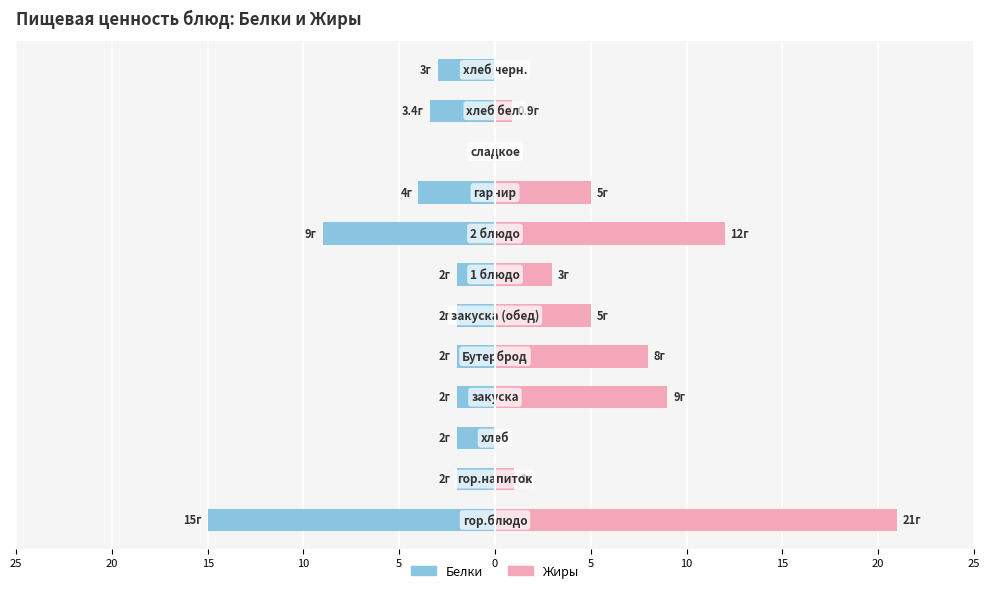

What is the difference between the highest and lowest values at 15?

2.0